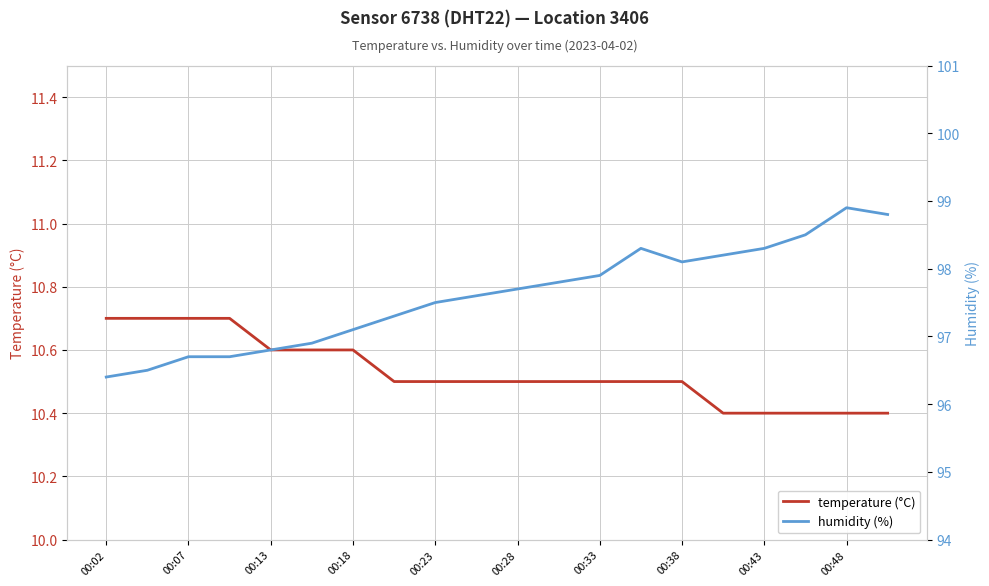

The value of temperature (°C) at 00:18 is 14.3. True or false?

False